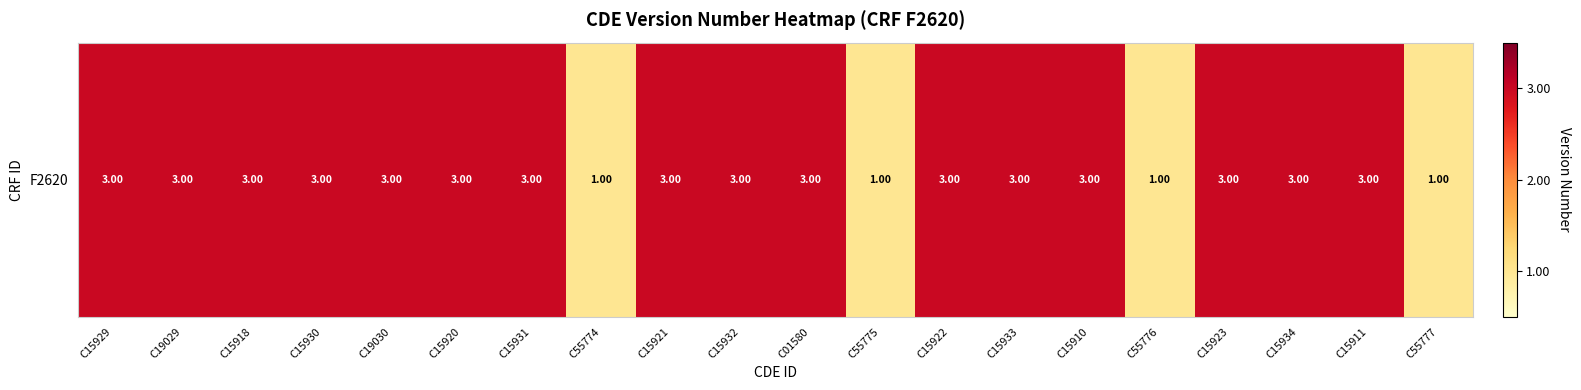

The value at C19030 is 3. True or false?

True